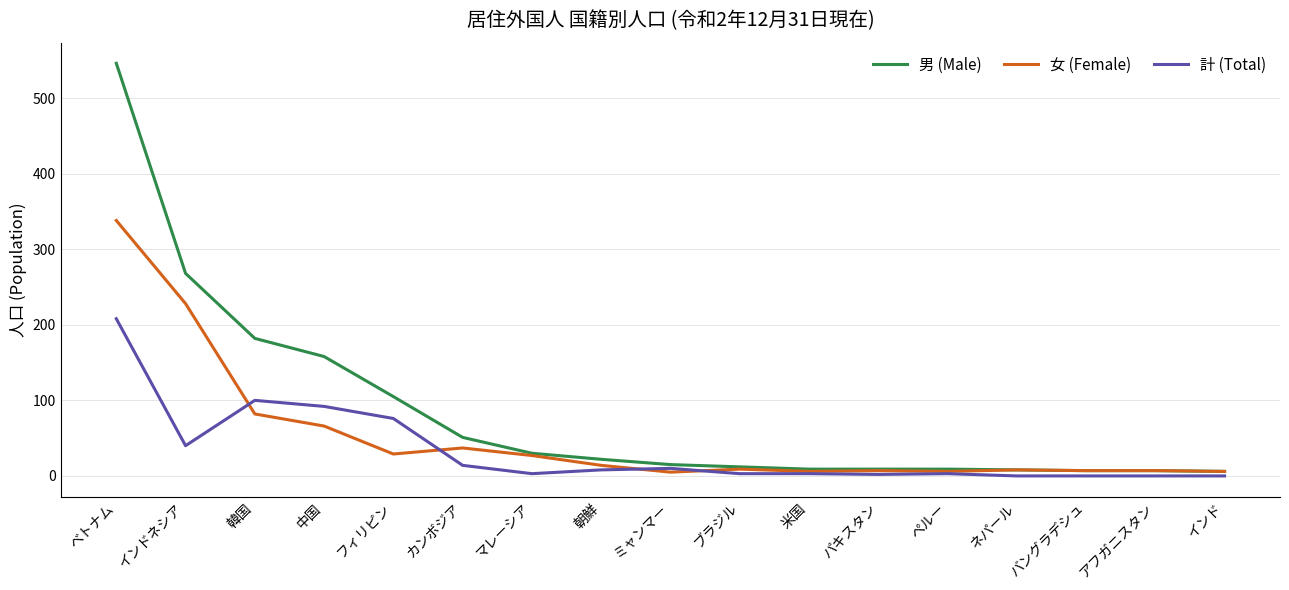

Does the chart have visible grid lines?

Yes